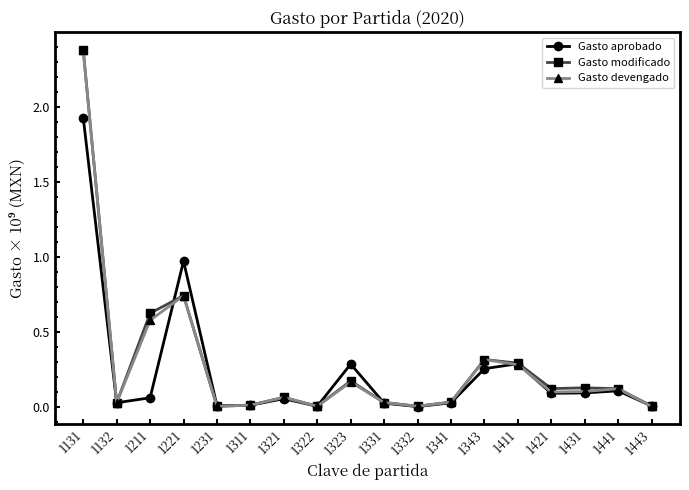

Is it true that Gasto aprobado equals 0.0 at 1331?

True